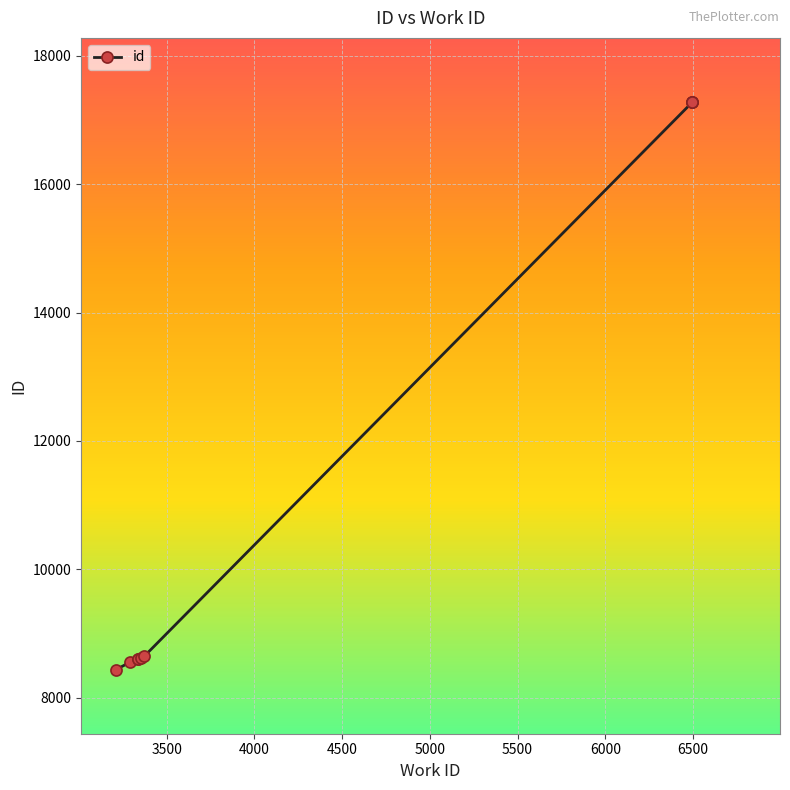

How many data points are less than 8624?

4